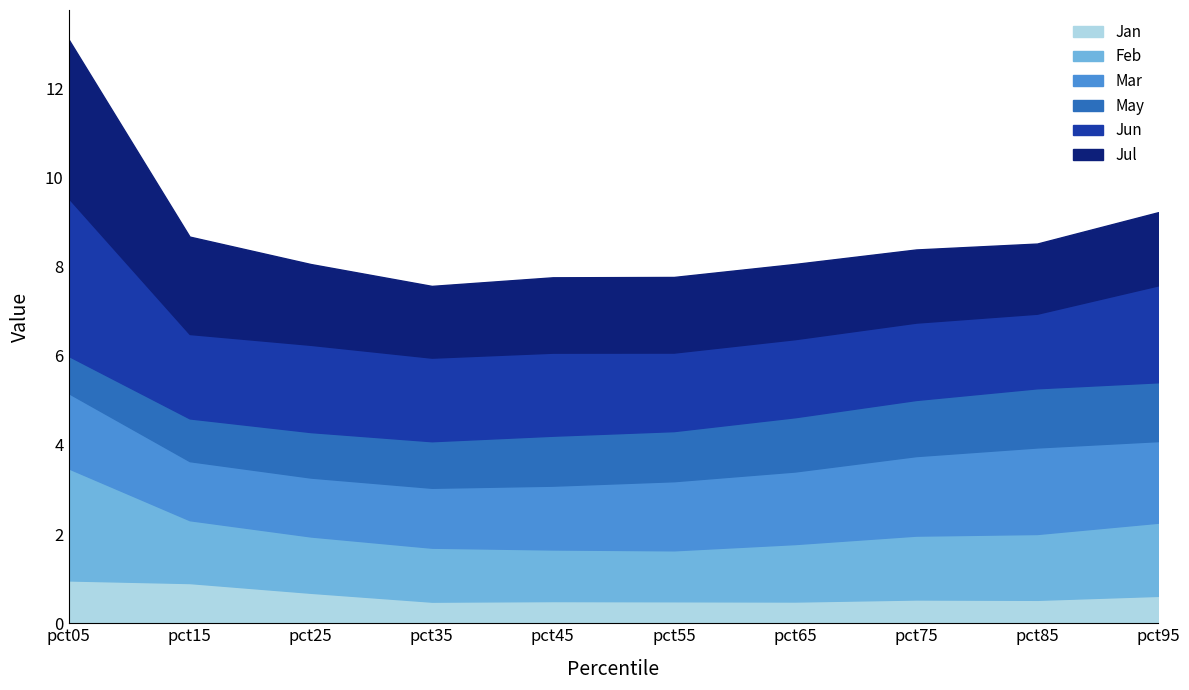

How many lines are shown in the chart?

6